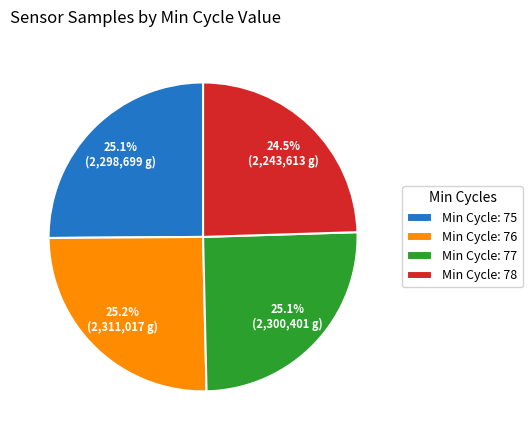

Which category has the smallest portion of the pie?

Min Cycle: 78